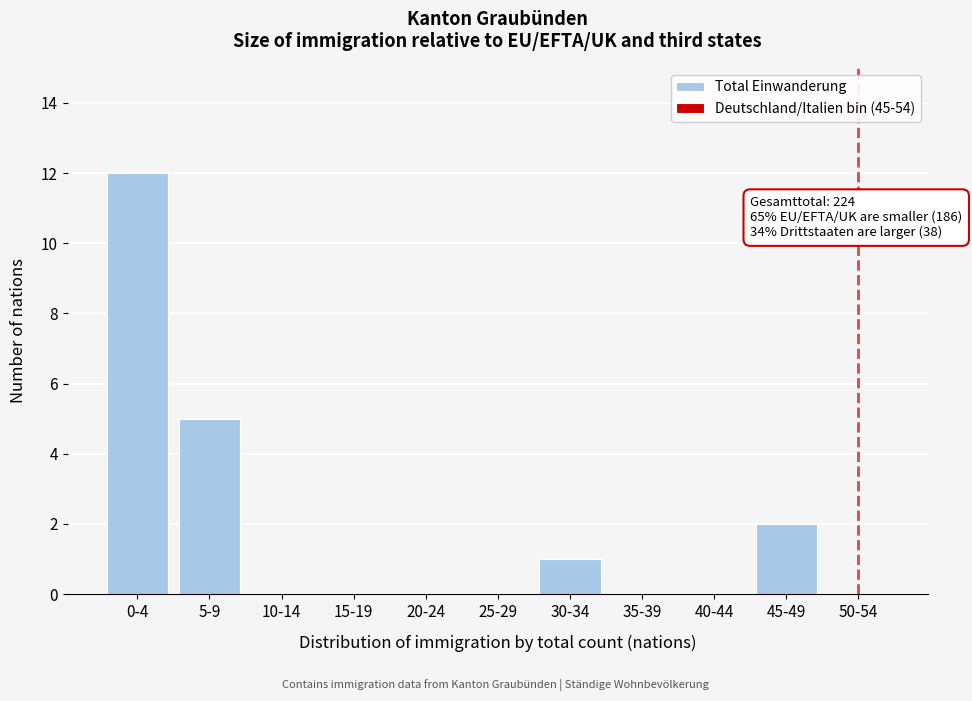

Reading left to right, transcribe all the data shown in this chart.

0-4=12	5-9=5	10-14=0	15-19=0	20-24=0	25-29=0	30-34=1	35-39=0	40-44=0	45-49=2	50-54=0